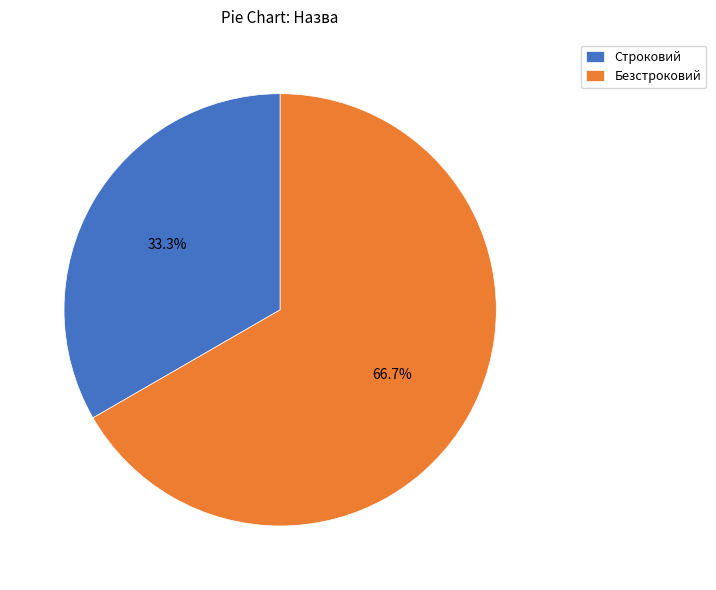

Rank the categories by value from highest to lowest.

Безстроковий, Строковий